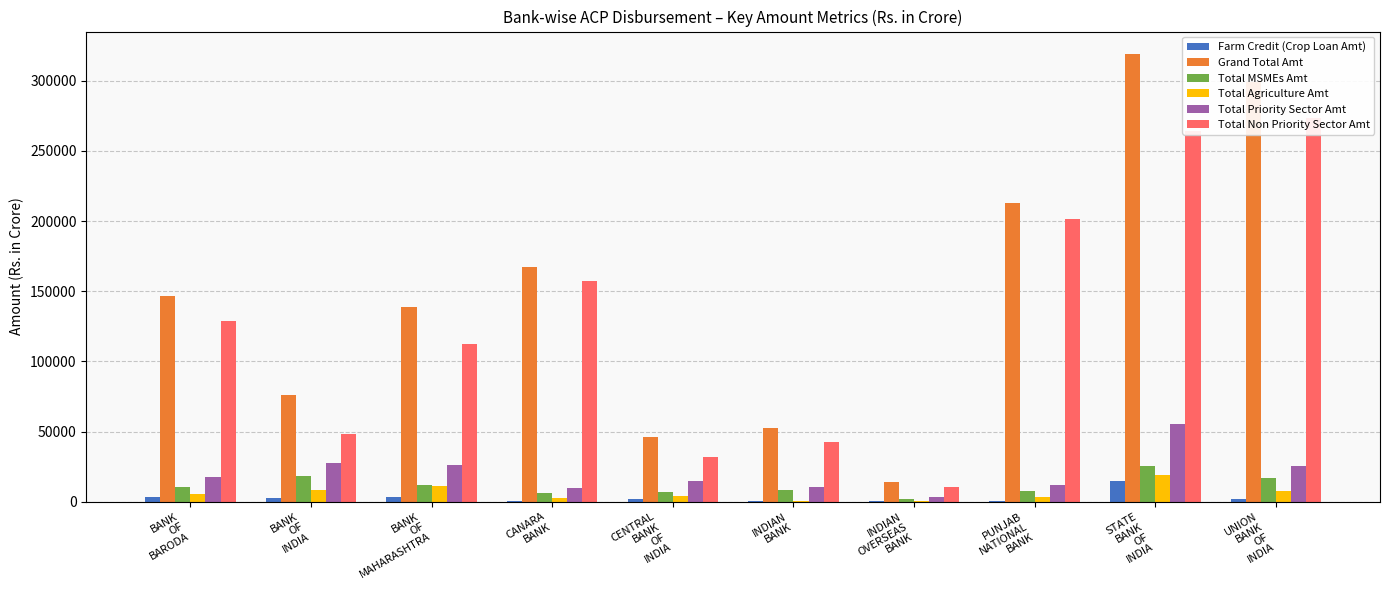

Reading left to right, transcribe all the data shown in this chart.

Farm Credit (Crop Loan Amt): BANK
OF
BARODA=2967.3	BANK
OF
INDIA=2849.4	BANK
OF
MAHARASHTRA=3442.2	CANARA
BANK=675.4	CENTRAL
BANK
OF
INDIA=1565.6	INDIAN
BANK=285.9	INDIAN
OVERSEAS
BANK=357.3	PUNJAB
NATIONAL
BANK=365.3	STATE
BANK
OF
INDIA=14411.0	UNION
BANK
OF
INDIA=1932.1
Grand Total Amt: BANK
OF
BARODA=146439.4	BANK
OF
INDIA=76028.4	BANK
OF
MAHARASHTRA=138880.1	CANARA
BANK=167376.5	CENTRAL
BANK
OF
INDIA=45892.2	INDIAN
BANK=52377.3	INDIAN
OVERSEAS
BANK=13688.4	PUNJAB
NATIONAL
BANK=213182.3	STATE
BANK
OF
INDIA=319135.2	UNION
BANK
OF
INDIA=298883.0
Total MSMEs Amt: BANK
OF
BARODA=10726.9	BANK
OF
INDIA=17955.5	BANK
OF
MAHARASHTRA=11978.2	CANARA
BANK=6174.3	CENTRAL
BANK
OF
INDIA=6713.3	INDIAN
BANK=8626.8	INDIAN
OVERSEAS
BANK=2157.8	PUNJAB
NATIONAL
BANK=7739.9	STATE
BANK
OF
INDIA=25264.0	UNION
BANK
OF
INDIA=17139.8
Total Agriculture Amt: BANK
OF
BARODA=5594.4	BANK
OF
INDIA=8600.1	BANK
OF
MAHARASHTRA=11212.3	CANARA
BANK=2543.8	CENTRAL
BANK
OF
INDIA=3991.3	INDIAN
BANK=687.1	INDIAN
OVERSEAS
BANK=497.4	PUNJAB
NATIONAL
BANK=3088.7	STATE
BANK
OF
INDIA=18662.2	UNION
BANK
OF
INDIA=7752.5
Total Priority Sector Amt: BANK
OF
BARODA=17550.8	BANK
OF
INDIA=27450.6	BANK
OF
MAHARASHTRA=26179.1	CANARA
BANK=9995.8	CENTRAL
BANK
OF
INDIA=14414.8	INDIAN
BANK=10175.1	INDIAN
OVERSEAS
BANK=3231.3	PUNJAB
NATIONAL
BANK=11695.0	STATE
BANK
OF
INDIA=55174.3	UNION
BANK
OF
INDIA=25523.7
Total Non Priority Sector Amt: BANK
OF
BARODA=128888.6	BANK
OF
INDIA=48577.8	BANK
OF
MAHARASHTRA=112701.0	CANARA
BANK=157380.7	CENTRAL
BANK
OF
INDIA=31477.4	INDIAN
BANK=42202.2	INDIAN
OVERSEAS
BANK=10457.1	PUNJAB
NATIONAL
BANK=201487.4	STATE
BANK
OF
INDIA=263960.9	UNION
BANK
OF
INDIA=273359.3